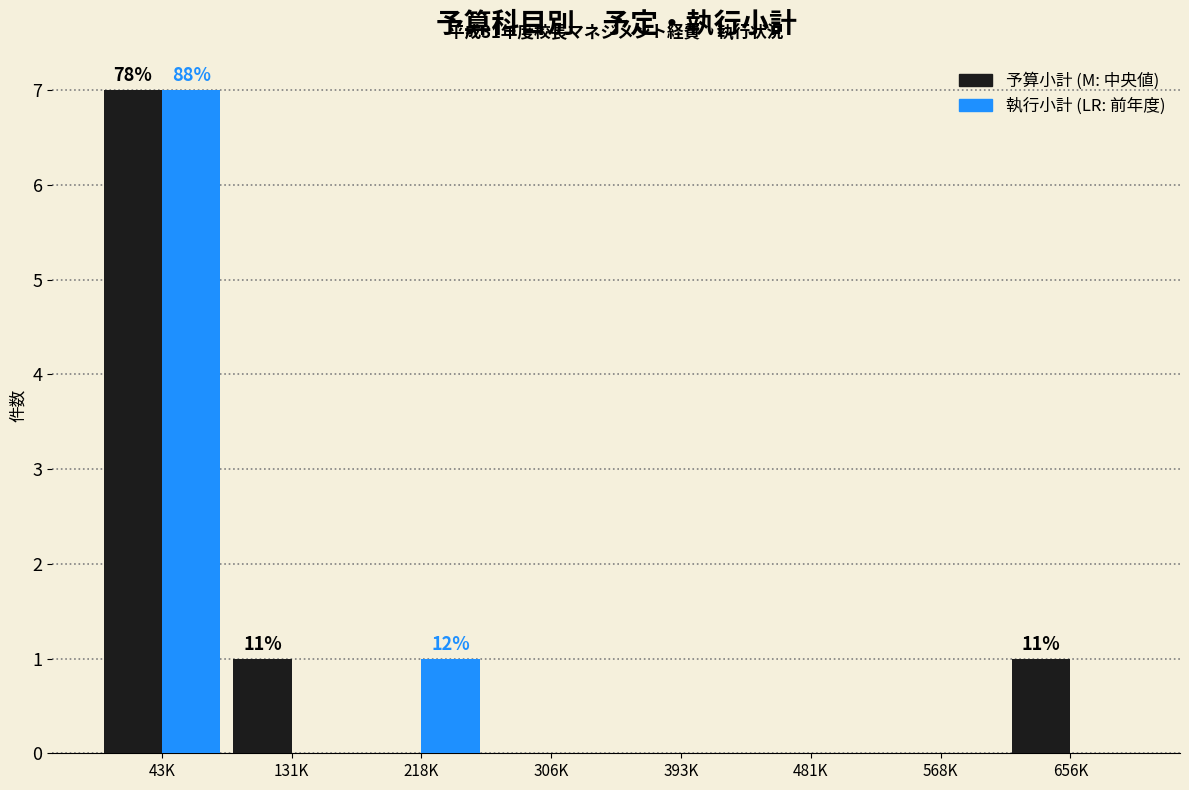

Reading left to right, list all the values displayed in this chart.

予算小計: 43K=7	131K=1	218K=0	306K=0	393K=0	481K=0	568K=0	656K=1
執行小計: 43K=7	131K=0	218K=1	306K=0	393K=0	481K=0	568K=0	656K=0